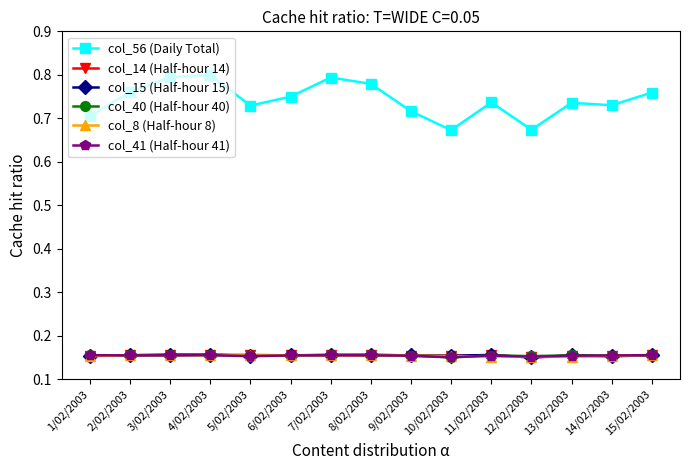

The col_56 (Daily Total) series shows 0.7 at 12/02/2003. True or false?

True